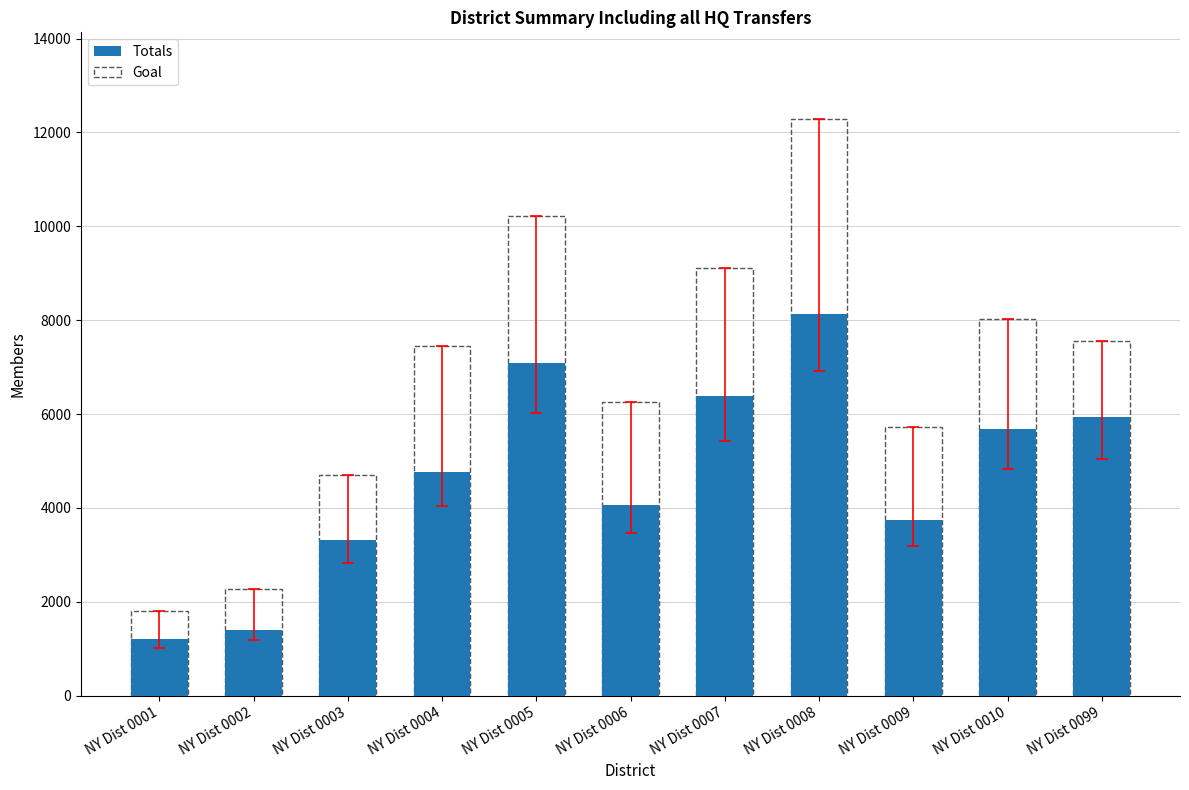

What is the difference between the maximum and second lowest values in the Totals series?

6733